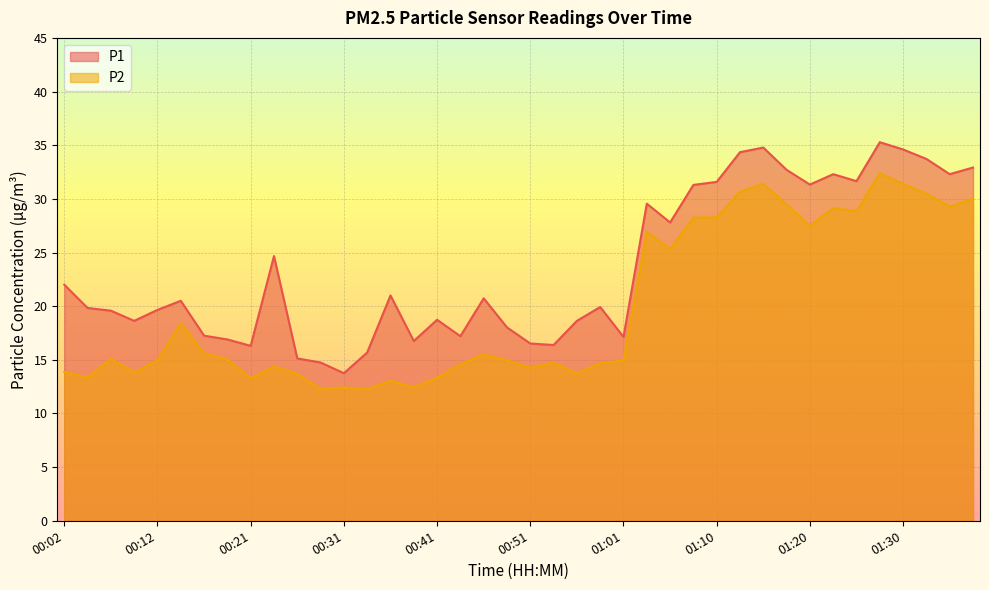

At how many categories does at least one series exceed 24?

16